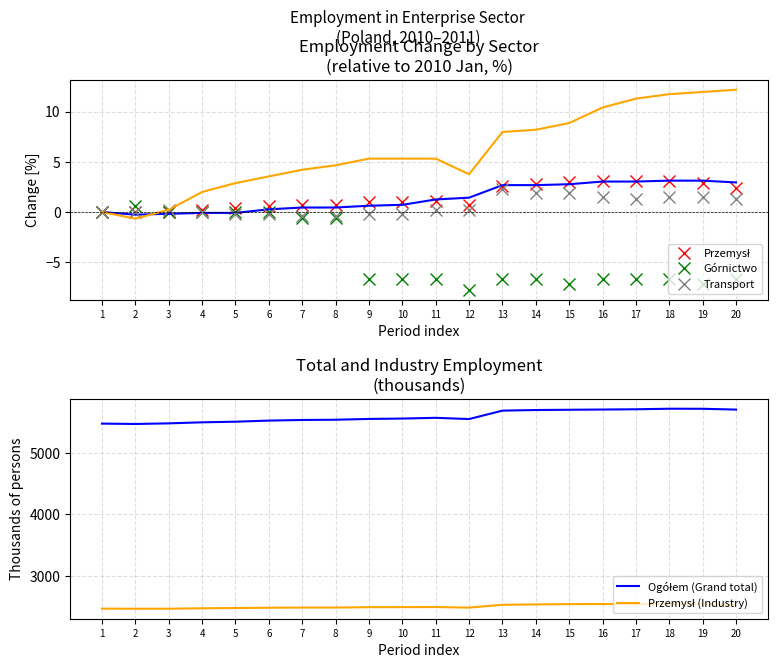

Which has a higher value, 12 or 13?

13